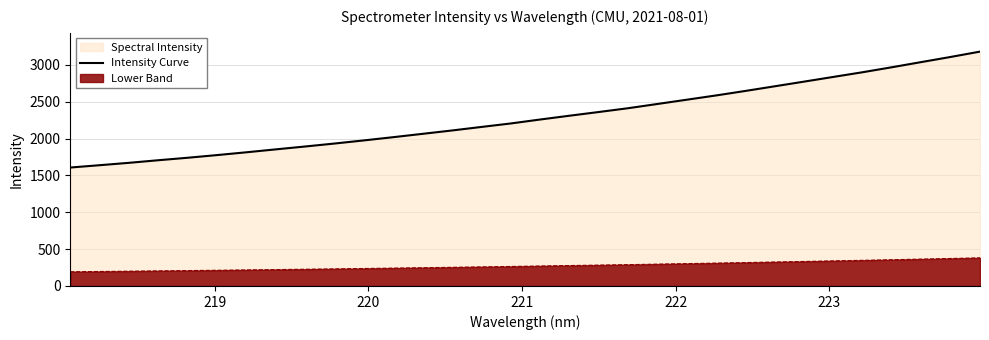

What is the difference between the maximum and minimum values in the Lower Band series?

188.8